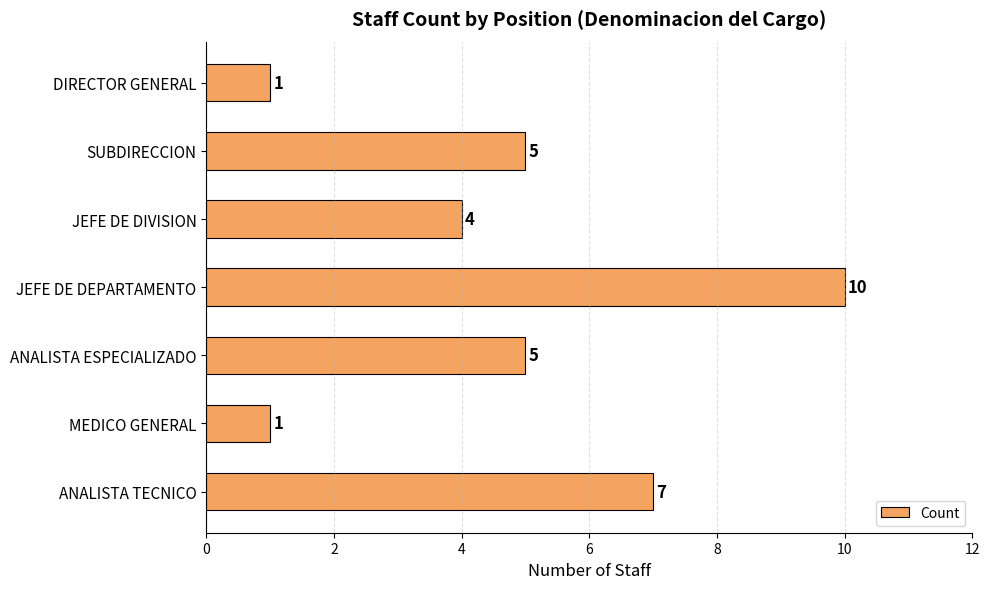

True or false: the data shows 4 at JEFE DE DIVISION.

True